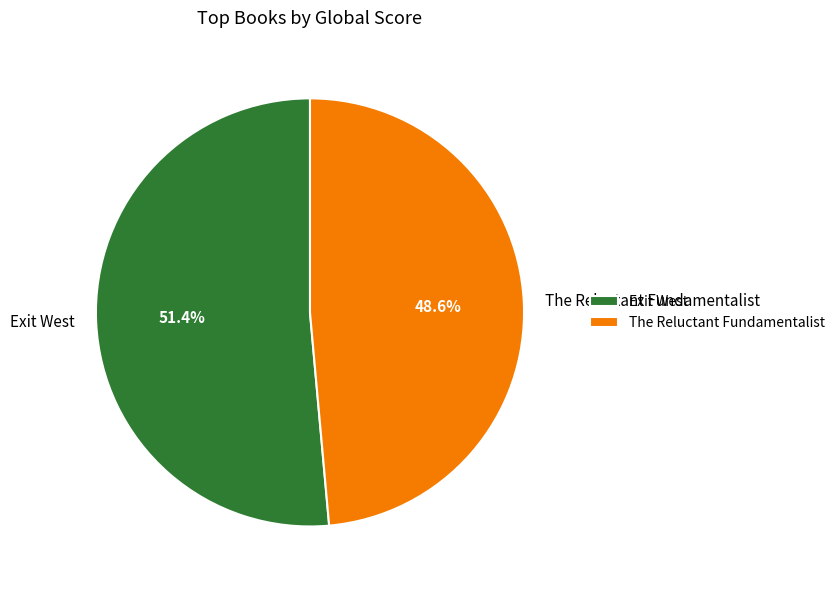

To the nearest percent, what percentage of the pie is The Reluctant Fundamentalist?

49%